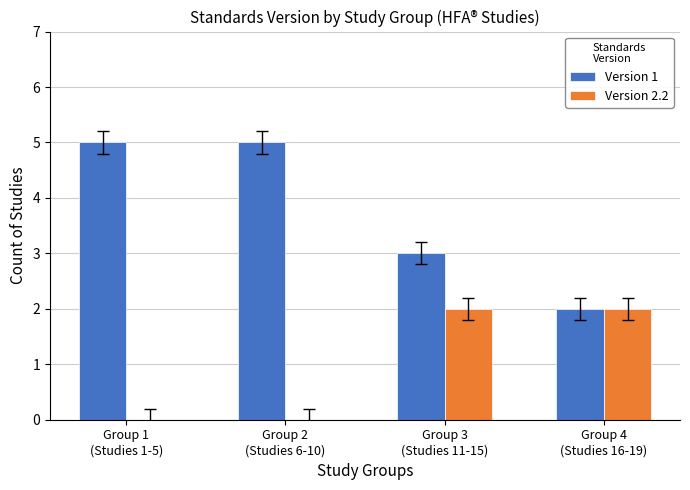

Reading left to right, list all the values displayed in this chart.

Version 1: Group 1
(Studies 1-5)=5	Group 2
(Studies 6-10)=5	Group 3
(Studies 11-15)=3	Group 4
(Studies 16-19)=2
Version 2.2: Group 1
(Studies 1-5)=0	Group 2
(Studies 6-10)=0	Group 3
(Studies 11-15)=2	Group 4
(Studies 16-19)=2